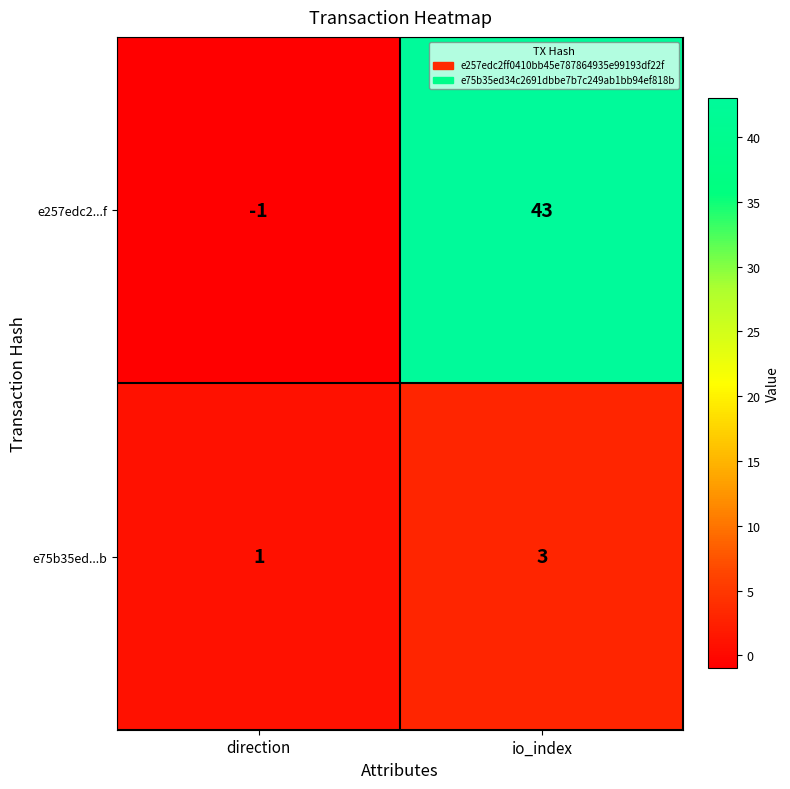

Which series has the widest spread of values?

e257edc2...f